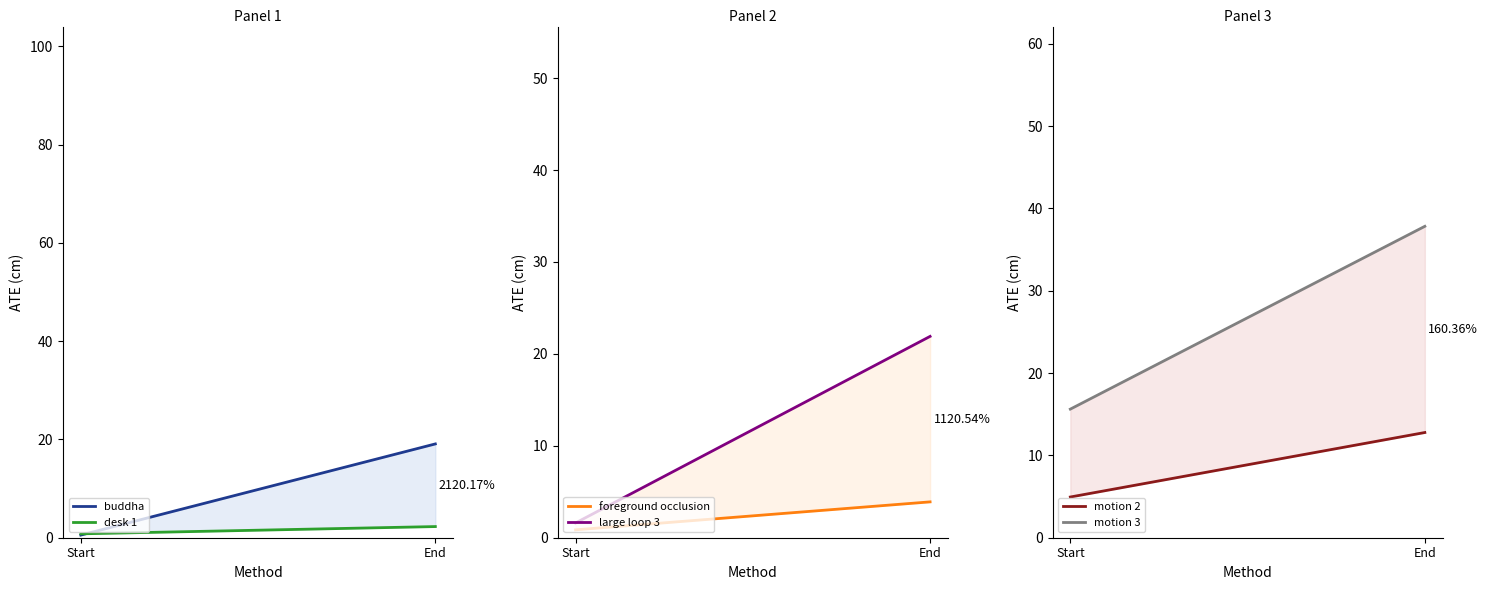

What is the difference between the maximum and minimum values in the buddha series?

18.6